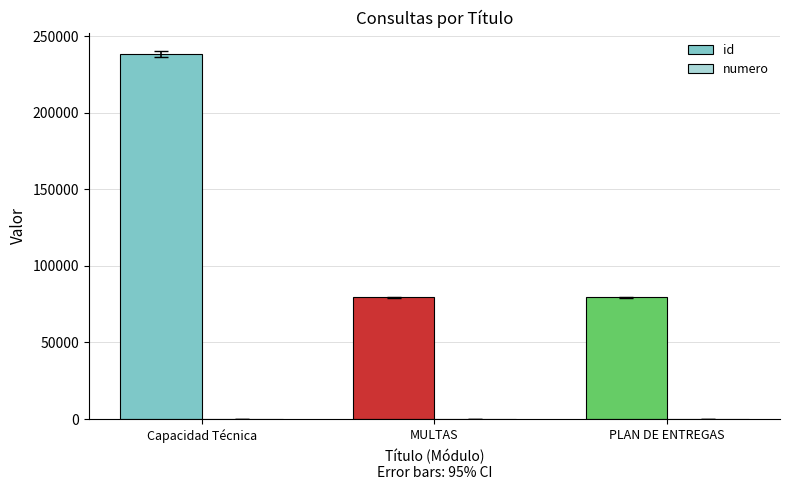

Is it true that id equals 79453 at PLAN DE ENTREGAS?

True